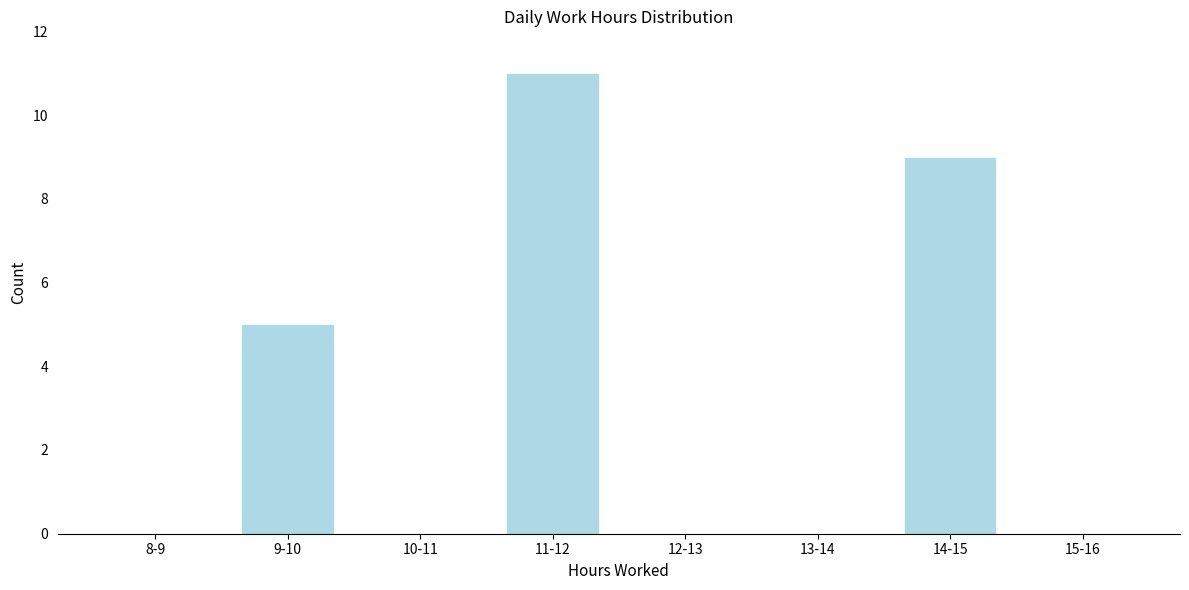

Reading right to left, transcribe all the data shown in this chart.

15-16=0	14-15=9	13-14=0	12-13=0	11-12=11	10-11=0	9-10=5	8-9=0